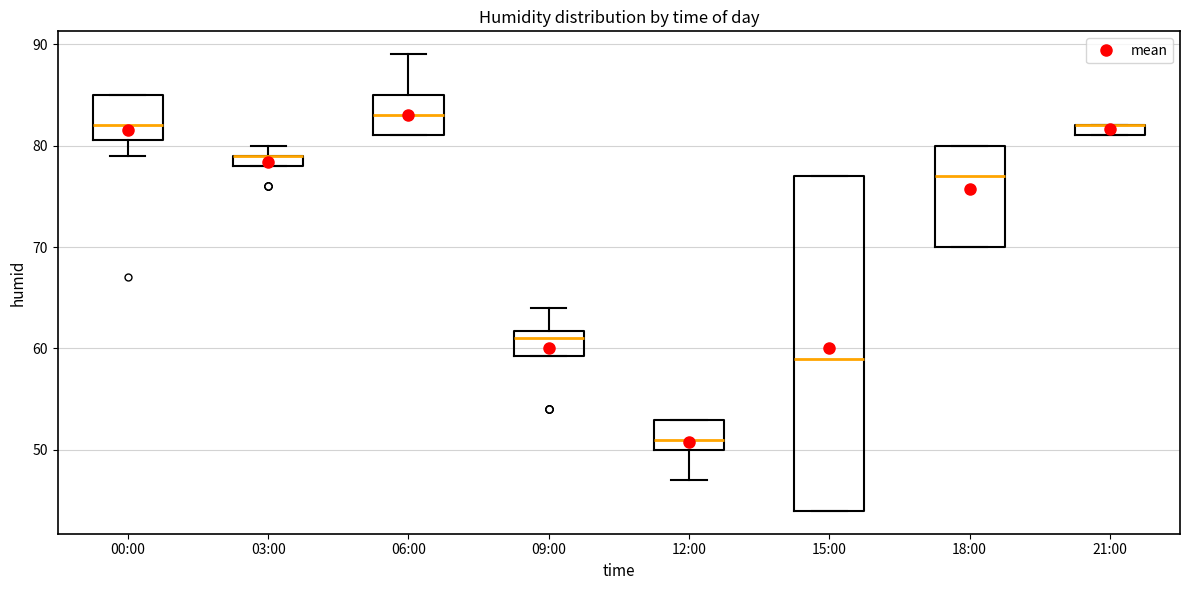

Which box is the tallest, from its lower edge to its upper edge?

15:00